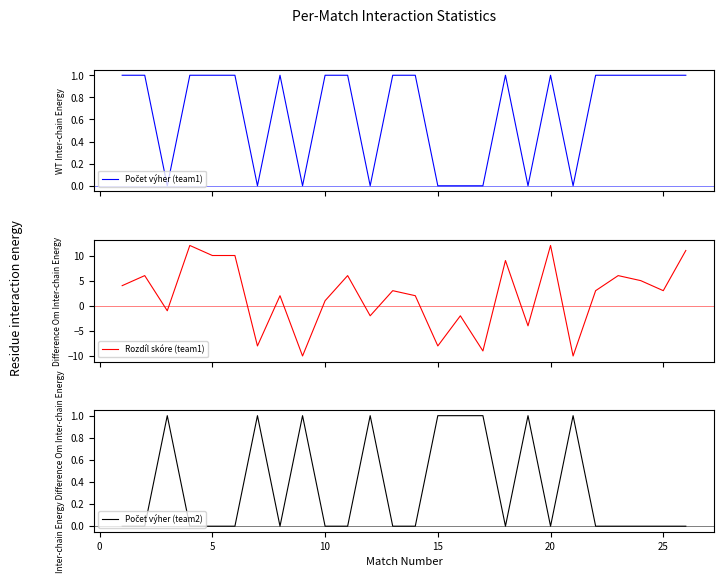

What is the sum of all Počet výher (team2) values?

9